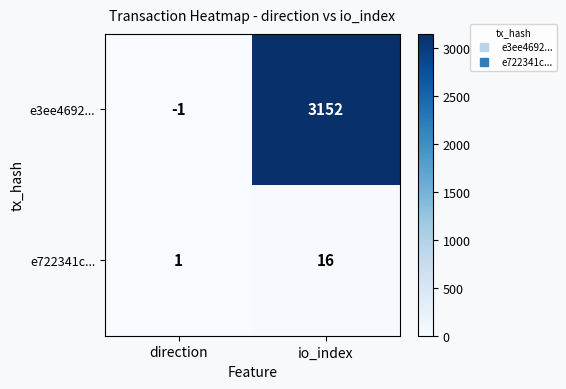

Reading right to left, list all the values displayed in this chart.

e3ee4692...: io_index=3152	direction=-1
e722341c...: io_index=16	direction=1